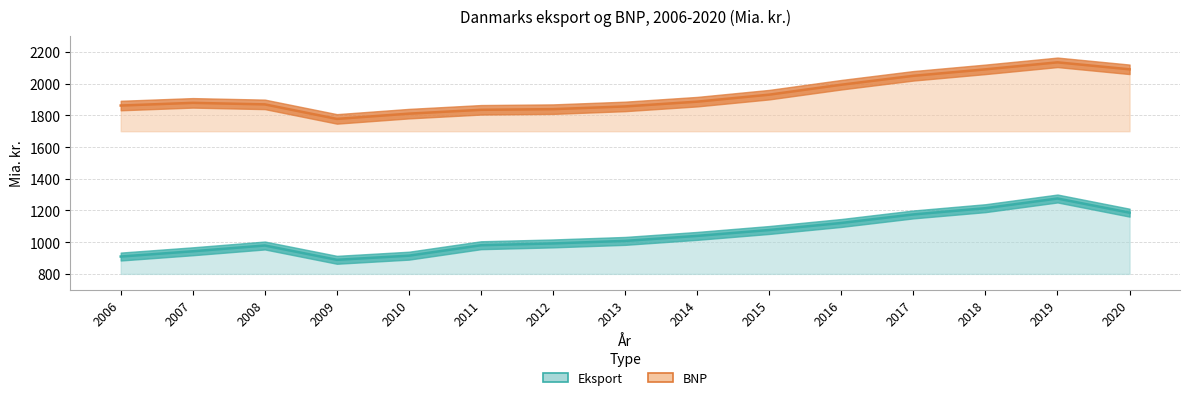

Rank the series by their average value, from lowest to highest.

Eksport, BNP